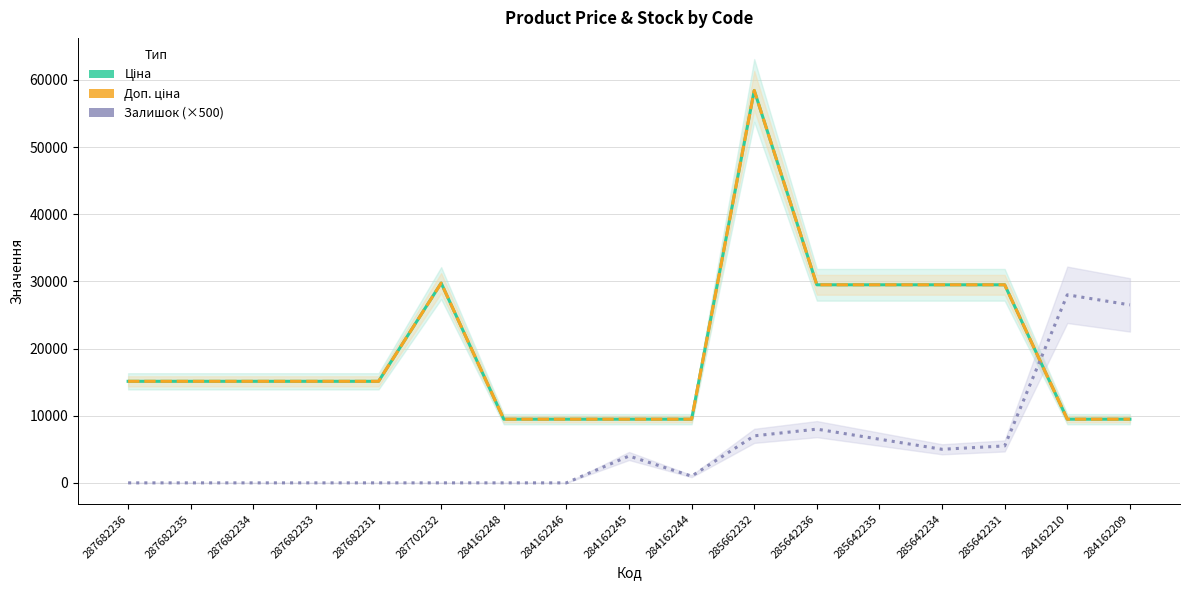

Which category has the highest value in the Доп. ціна series?

285662232